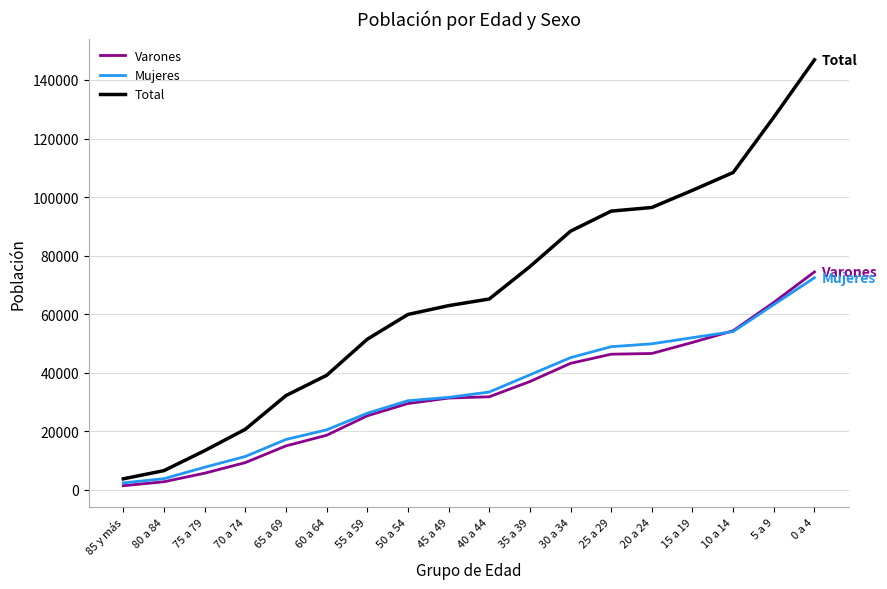

How many distinct data groups are displayed?

3